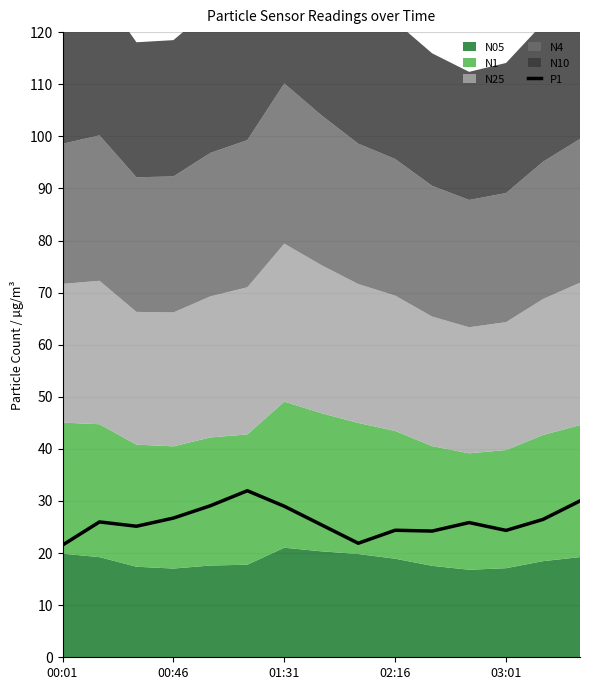

Is it true that the value at 8 is 10.1?

False